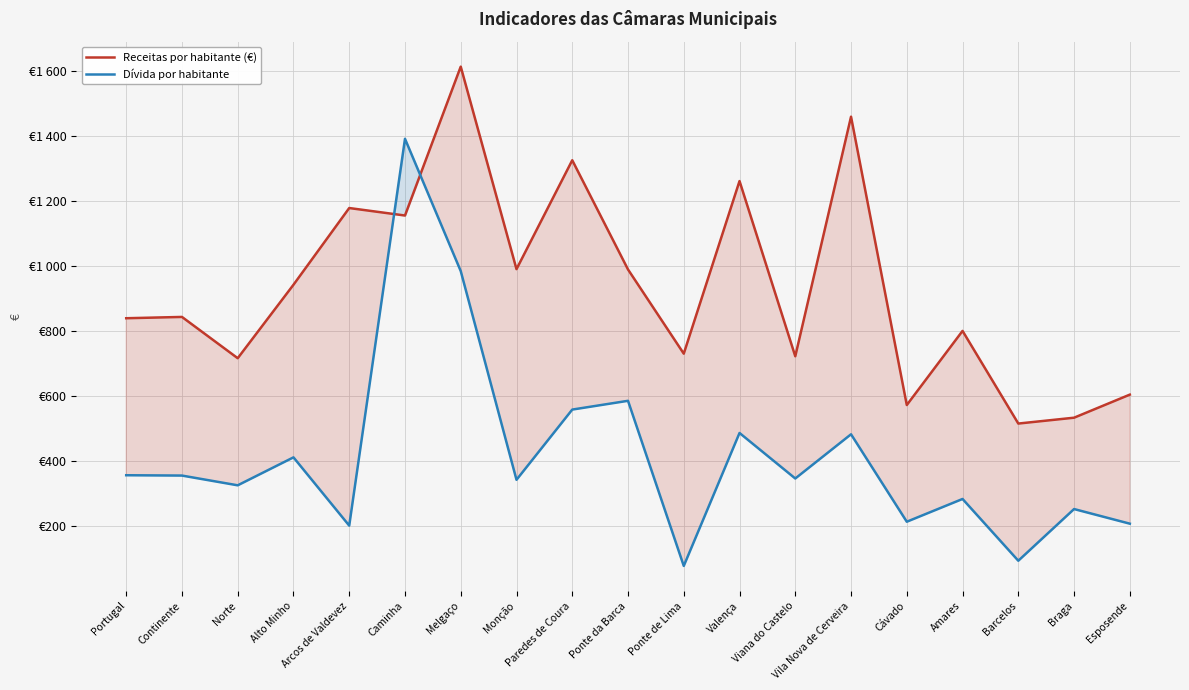

At how many categories does at least one series exceed 253?

19